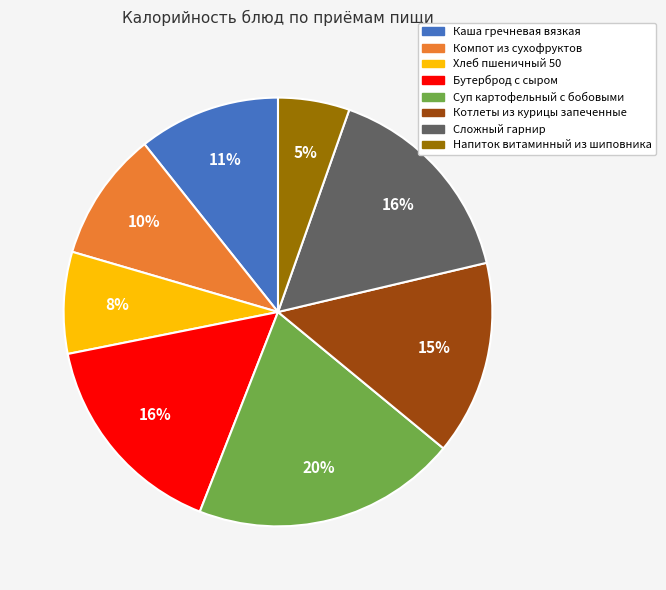

Count the number of slices in the pie.

8